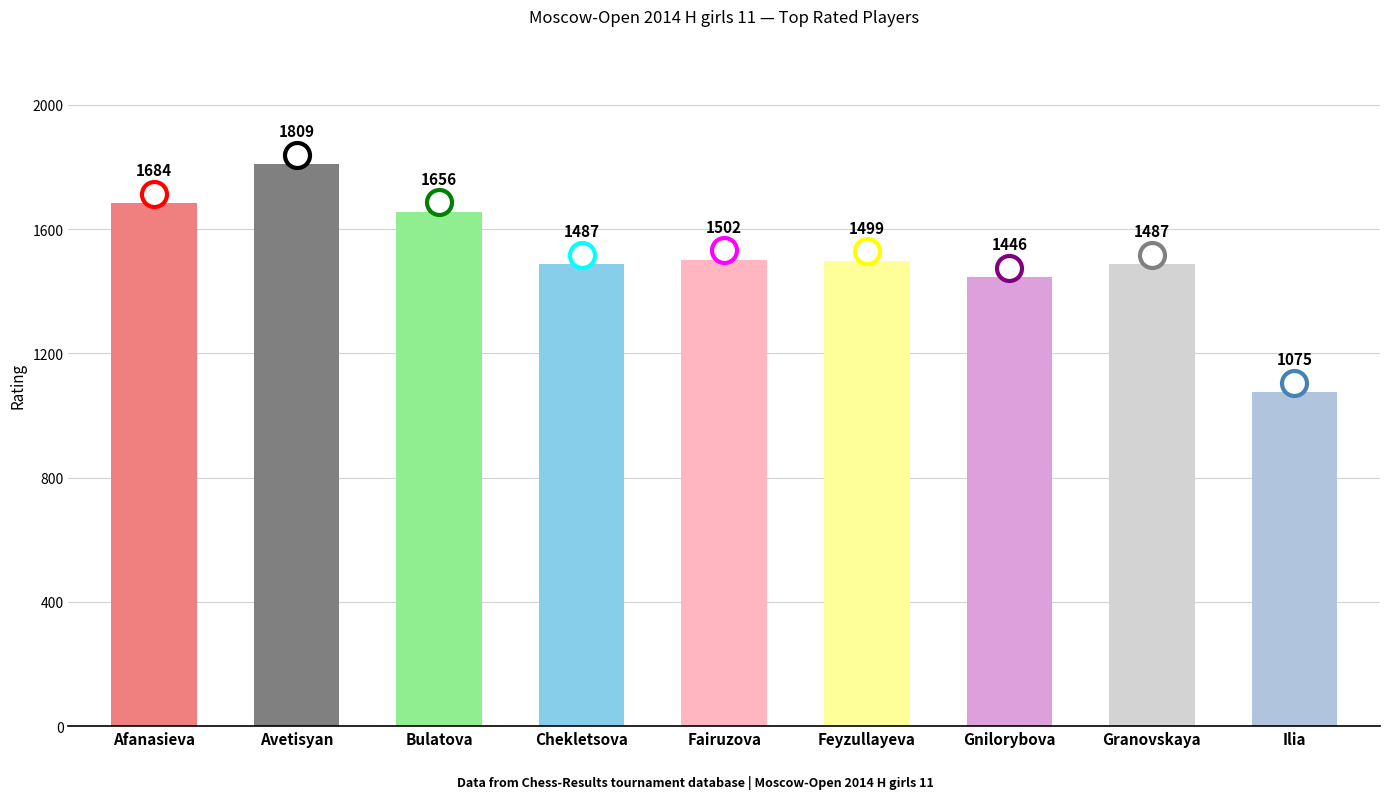

What is the difference between the maximum and minimum values?

734